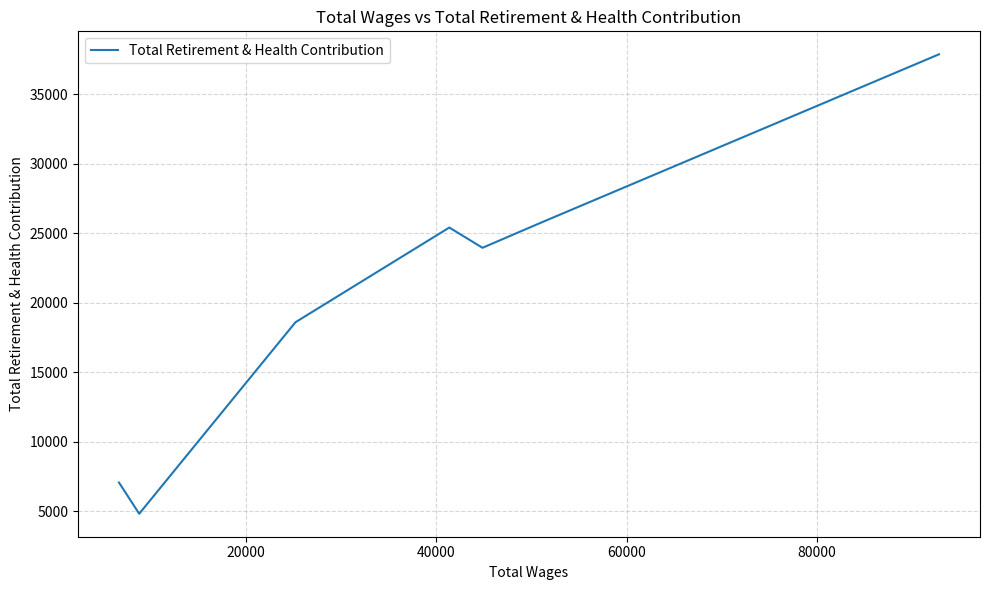

At which label is the value closest to 21347?

40000